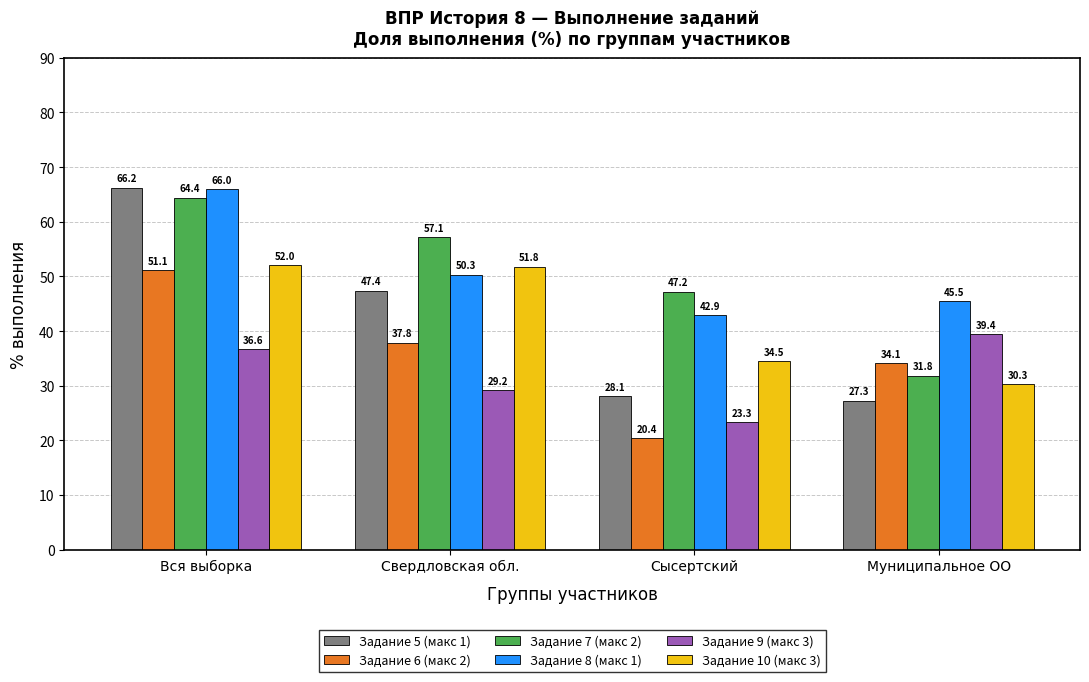

The value of Задание 7 (макс 2) at Свердловская обл. is 18.1. True or false?

False